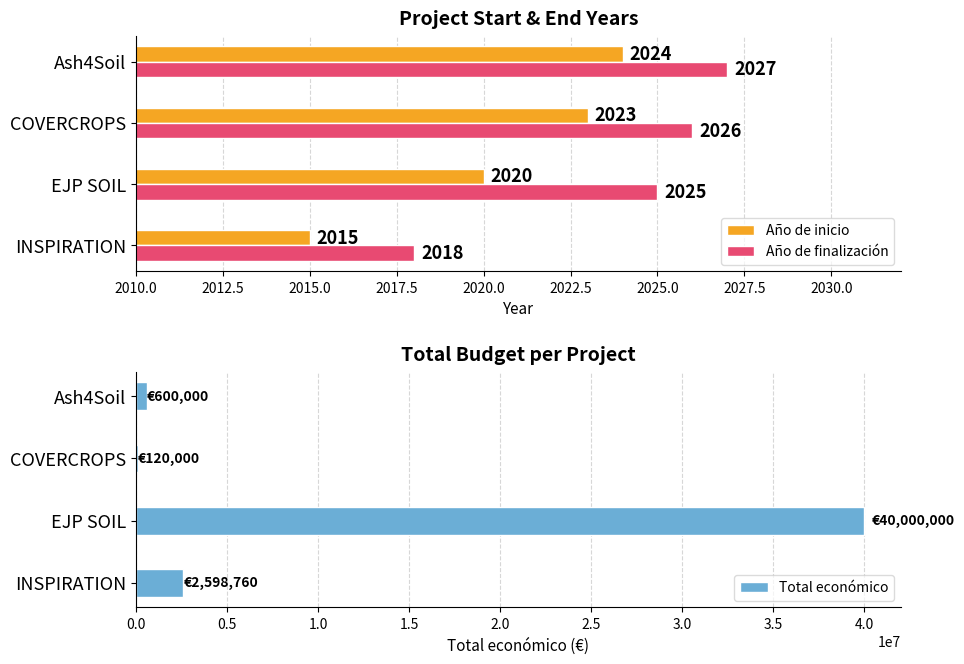

At which label does Año de finalización reach its minimum?

INSPIRATION